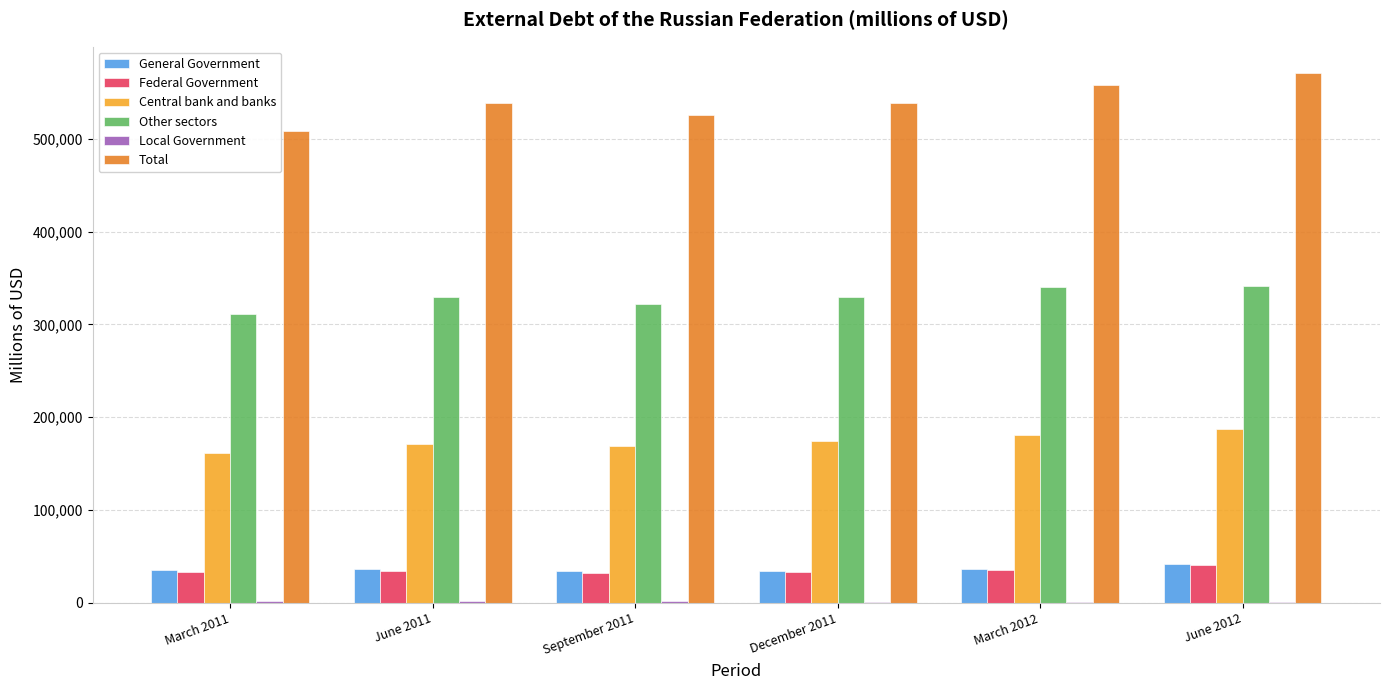

Which series has the largest total across all categories?

Total